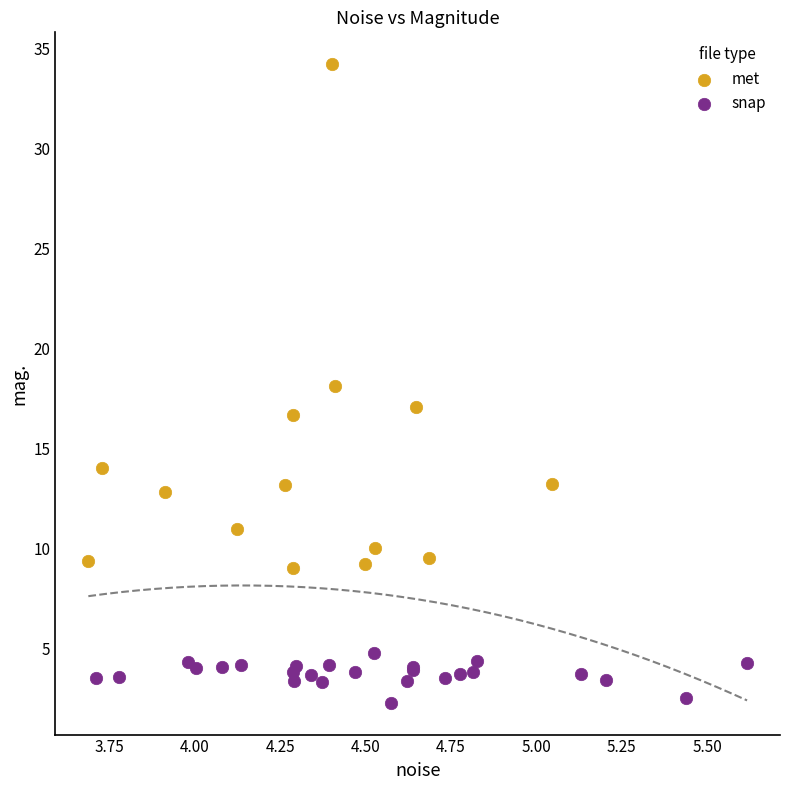

Which series contains the lowest Y value?

snap